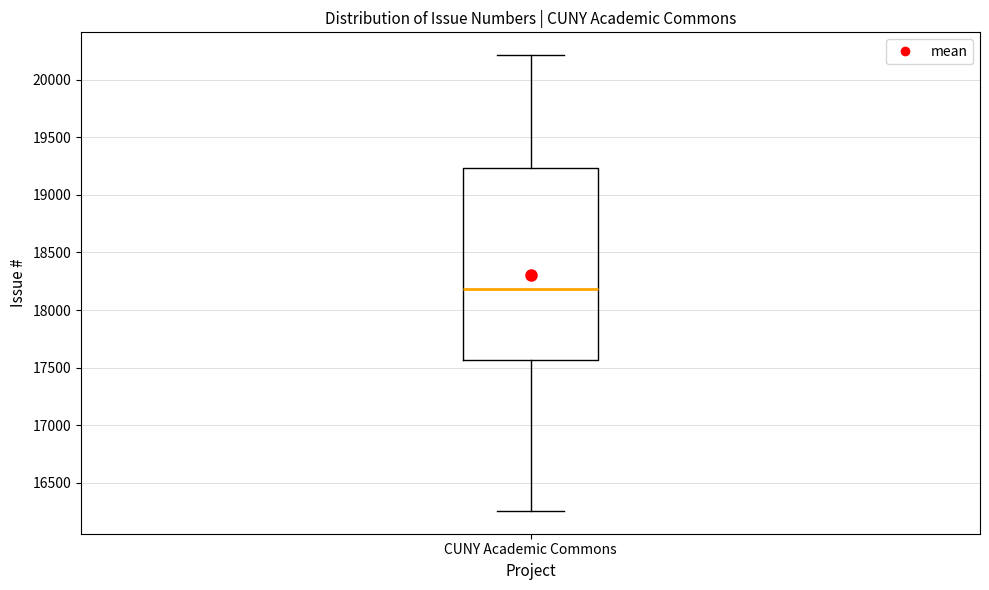

Where is the lower edge of the box for CUNY Academic Commons on the y-axis? The values are not printed on the chart, so give them approximately, as read against the axis.

17550